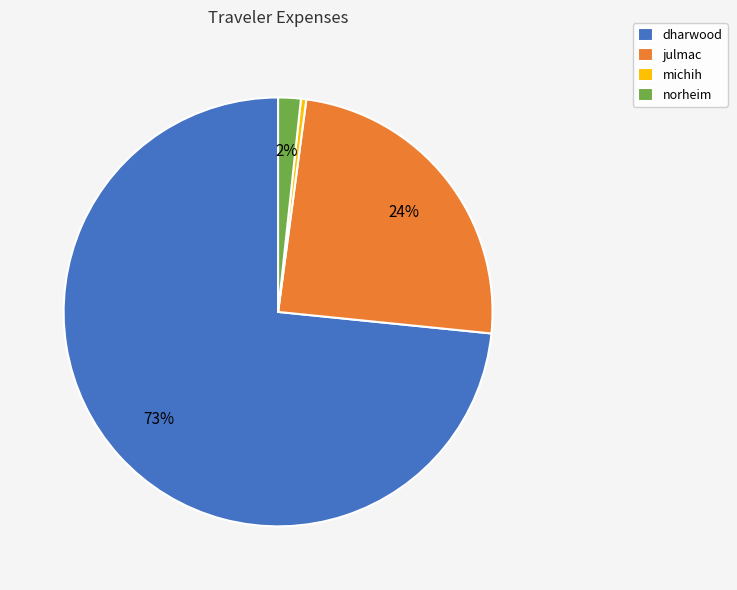

True or false: norheim accounts for 2% of the total.

True